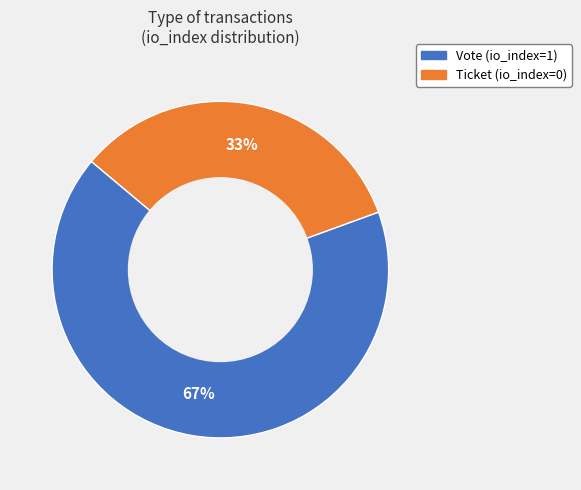

Does any single category account for the majority?

Yes